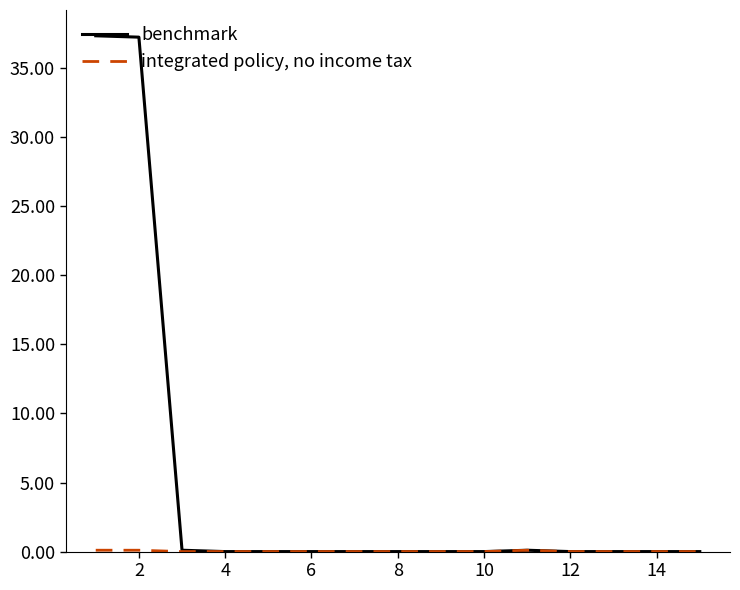

Which series has the widest spread of values?

benchmark